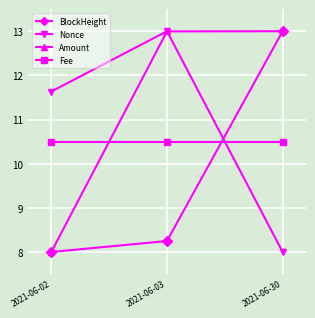

What is the value of the BlockHeight point at the 1st from the left?

8.0